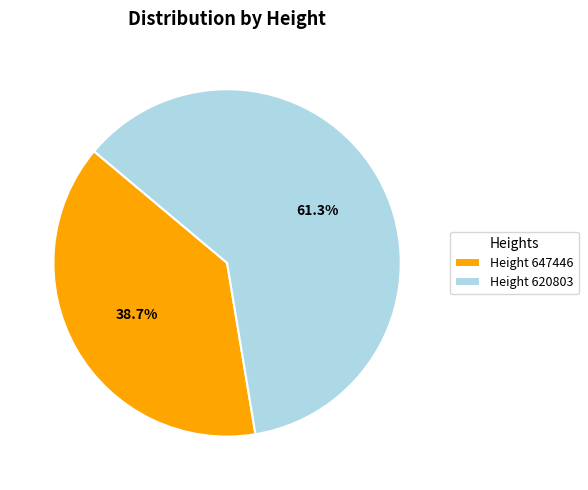

Count the number of slices in the pie.

2